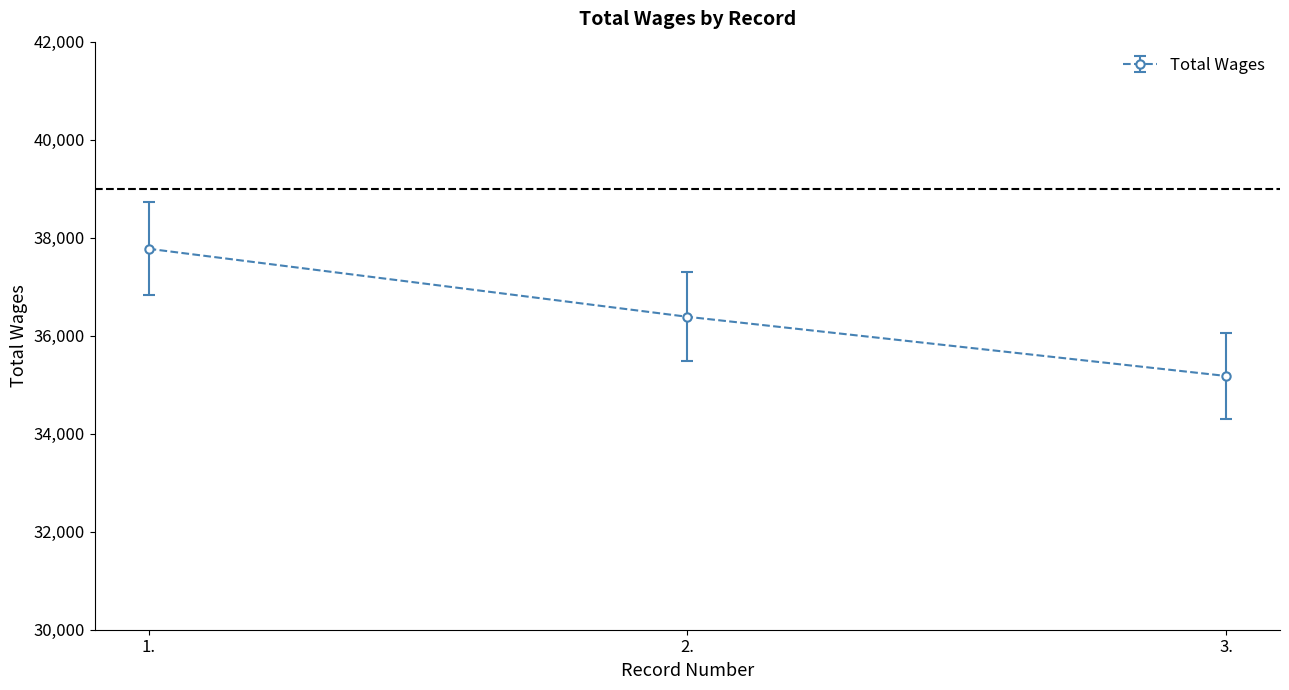

What is the change in value from 2. to 3.?

-1208